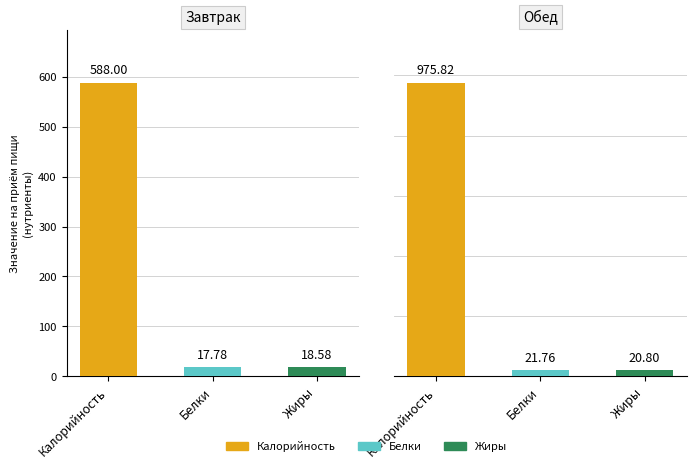

At Завтрак, list the series in order from largest to smallest.

Калорийность, Жиры, Белки